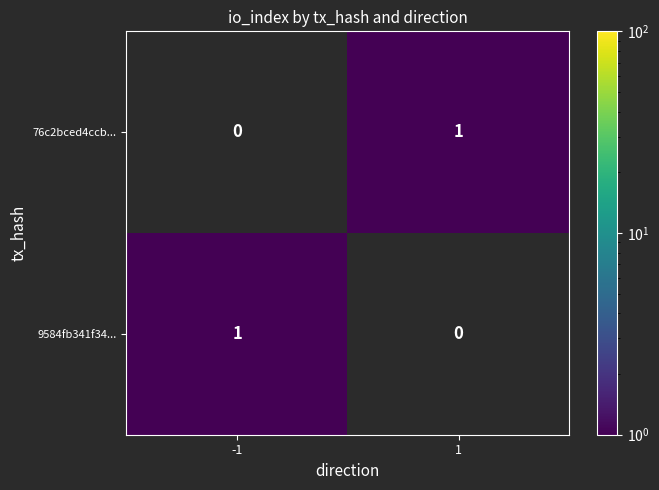

Is it true that 76c2bced4ccb... equals 1 at 1?

True